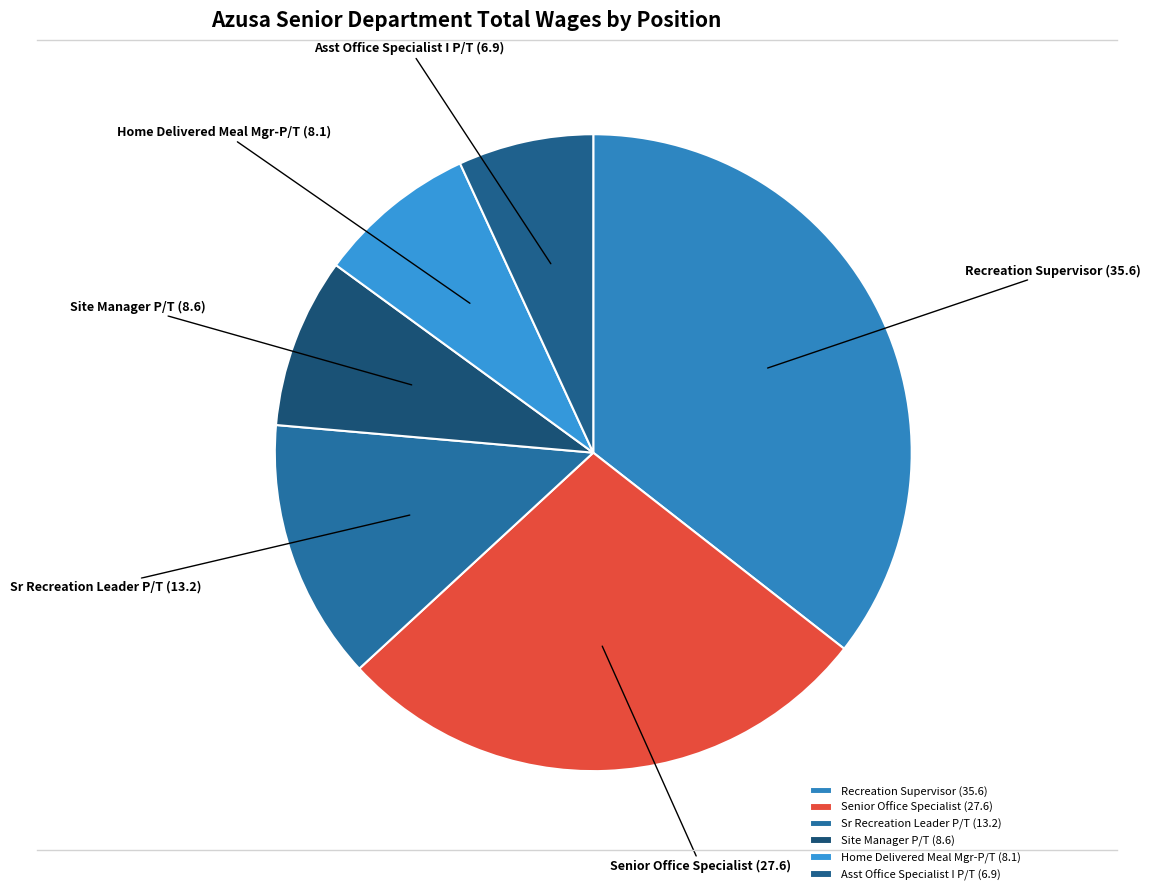

Approximately how many times larger is the value at Home Delivered Meal Mgr-P/T compared to Sr Recreation Leader P/T?

0.6